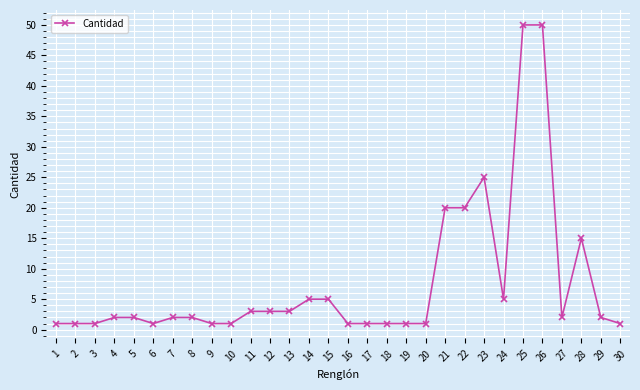

What is the maximum value shown in the chart?

50